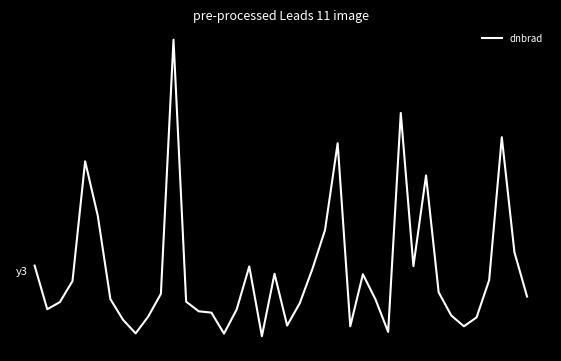

Is this an area chart (filled region under the line)?

No